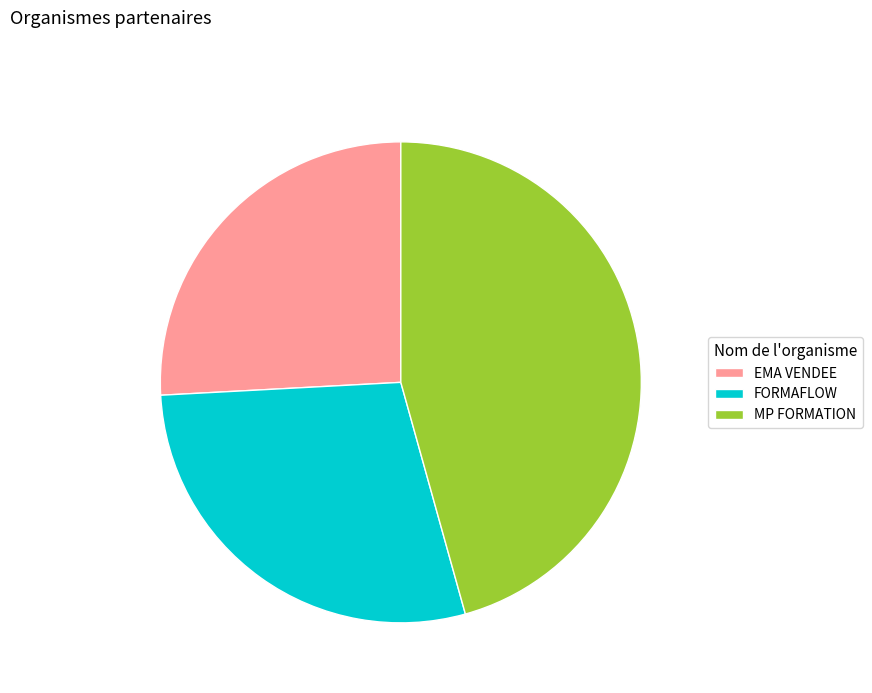

Rank the categories by value from highest to lowest.

MP FORMATION, FORMAFLOW, EMA VENDEE